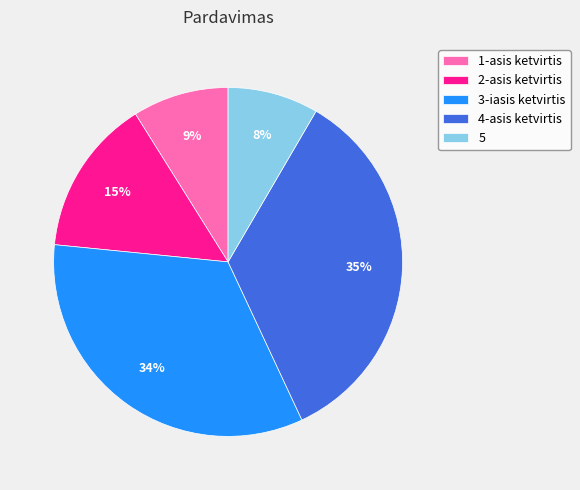

To the nearest percent, what portion does 3-iasis ketvirtis represent?

34%